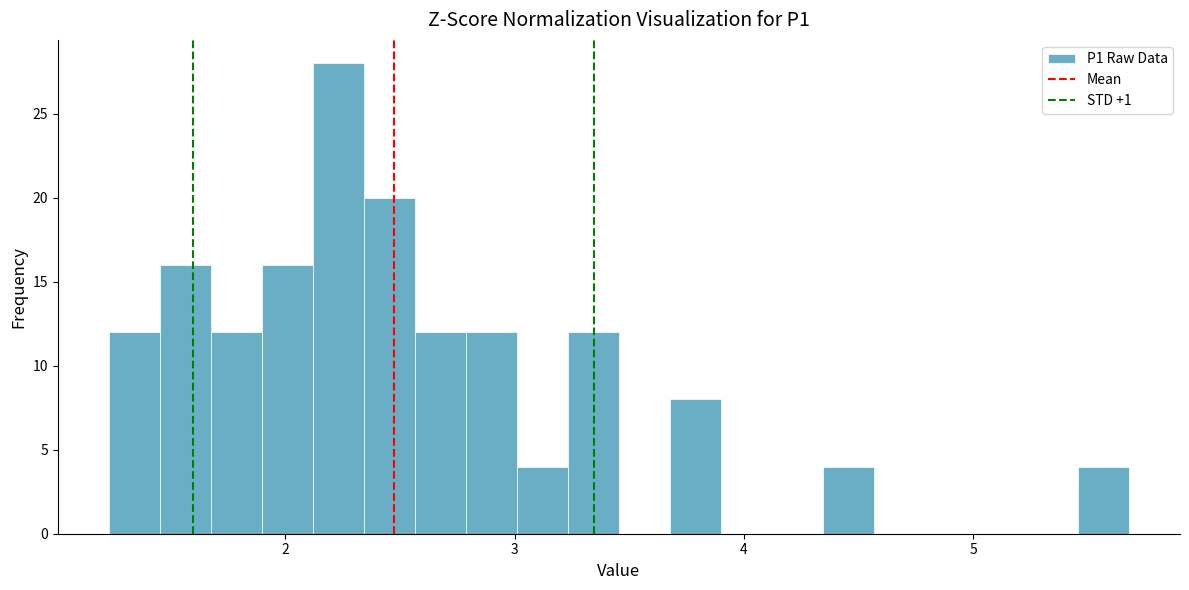

Around what value on the x-axis is the tallest bar? Give the approximate position of its centre, as read against the axis.

2.2